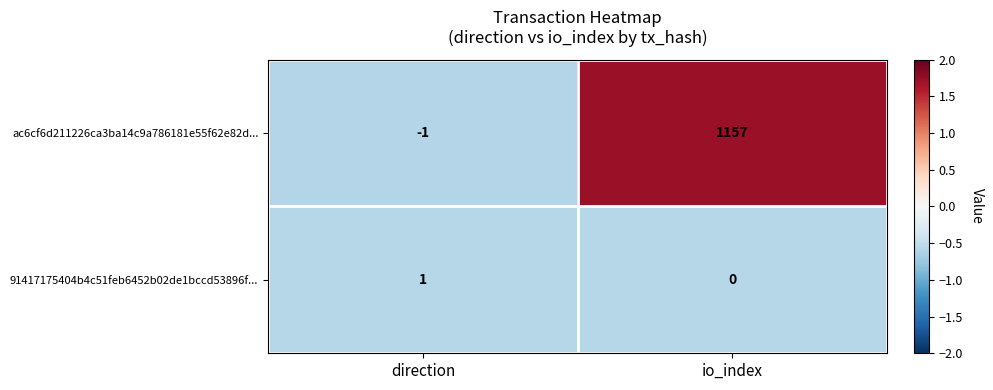

At io_index, list the series in order from smallest to largest.

91417175404b4c51feb6452b02de1bccd53896f..., ac6cf6d211226ca3ba14c9a786181e55f62e82d...